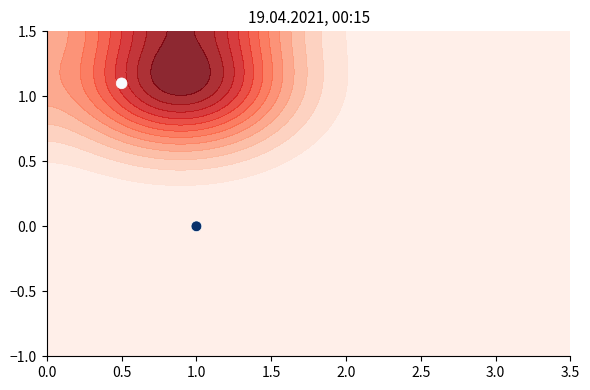

At which label is the value closest to 0?

1.0